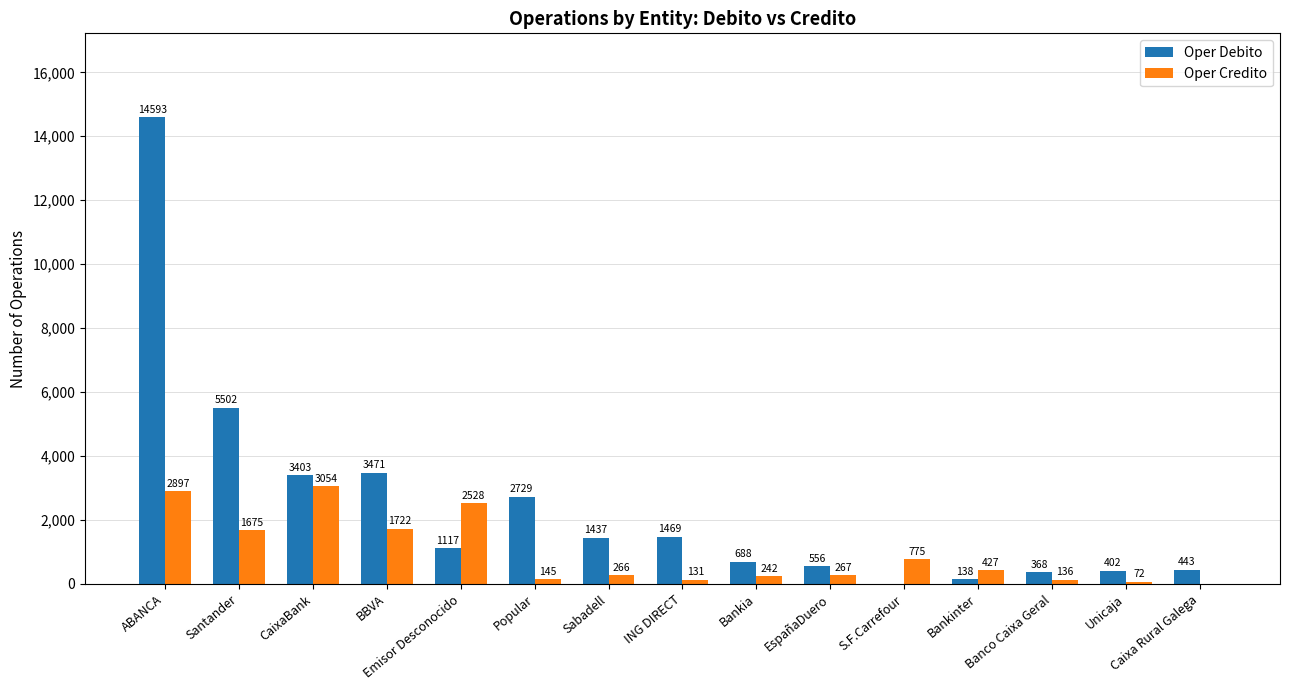

How many groups of bars are there?

15